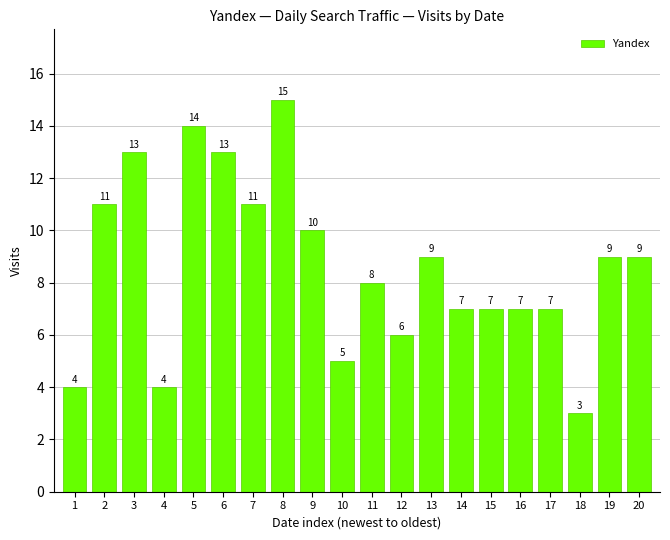

How many bars are there in total?

20